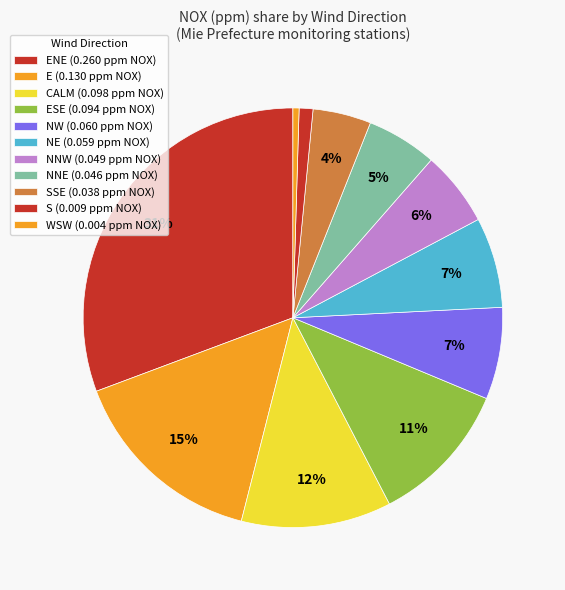

How many slices are in this pie chart?

11